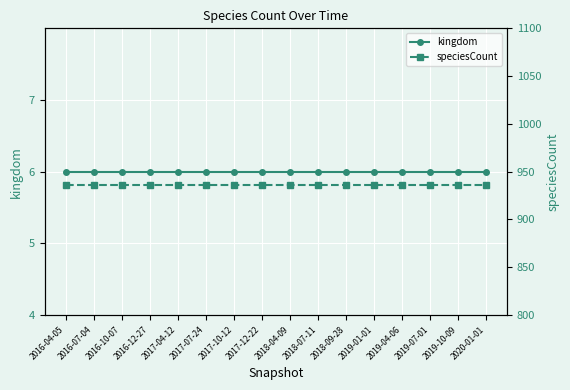

Reading left to right, what are all the values shown in this chart?

kingdom: 2016-04-05=6	2016-07-04=6	2016-10-07=6	2016-12-27=6	2017-04-12=6	2017-07-24=6	2017-10-12=6	2017-12-22=6	2018-04-09=6	2018-07-11=6	2018-09-28=6	2019-01-01=6	2019-04-06=6	2019-07-01=6	2019-10-09=6	2020-01-01=6
speciesCount: 2016-04-05=936	2016-07-04=936	2016-10-07=936	2016-12-27=936	2017-04-12=936	2017-07-24=936	2017-10-12=936	2017-12-22=936	2018-04-09=936	2018-07-11=936	2018-09-28=936	2019-01-01=936	2019-04-06=936	2019-07-01=936	2019-10-09=936	2020-01-01=936